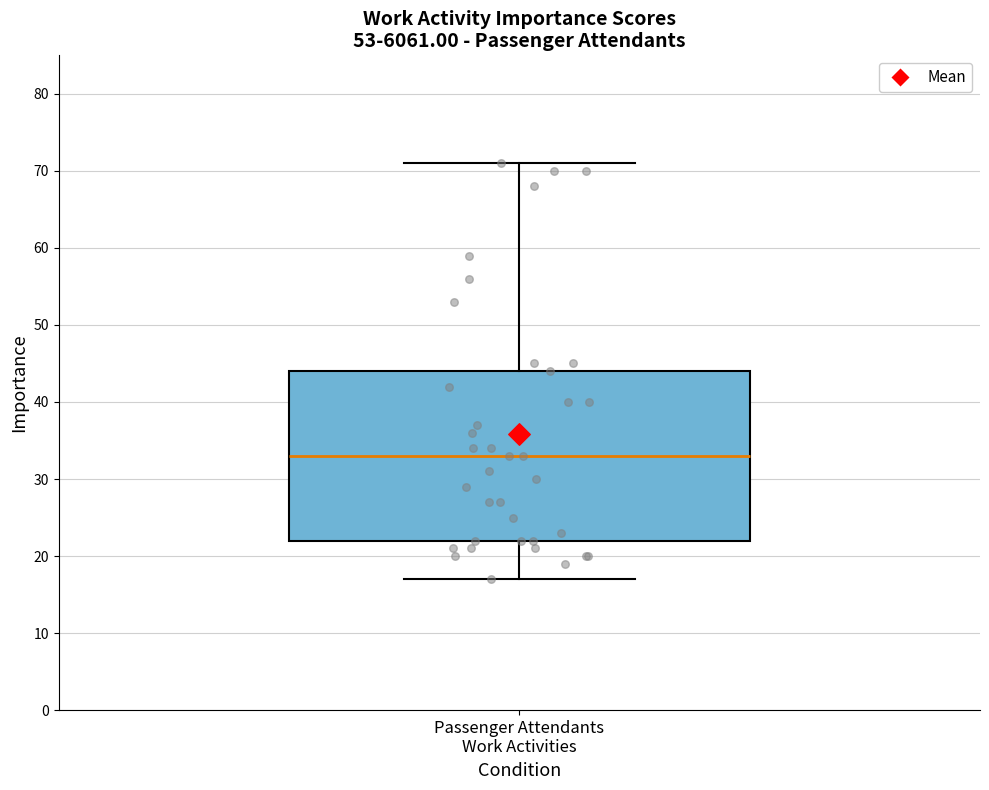

Read this box plot against the y-axis: the position of the median line, the range covered by the box, and the ends of both whiskers. The values are not printed on the chart, so give them approximately, as read against the axis.

median 33, box 22 to 44, whiskers 17 to 71